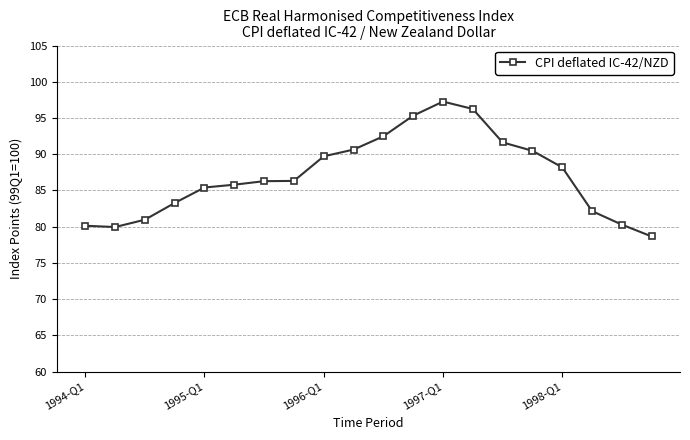

What is the smallest value displayed?

78.6